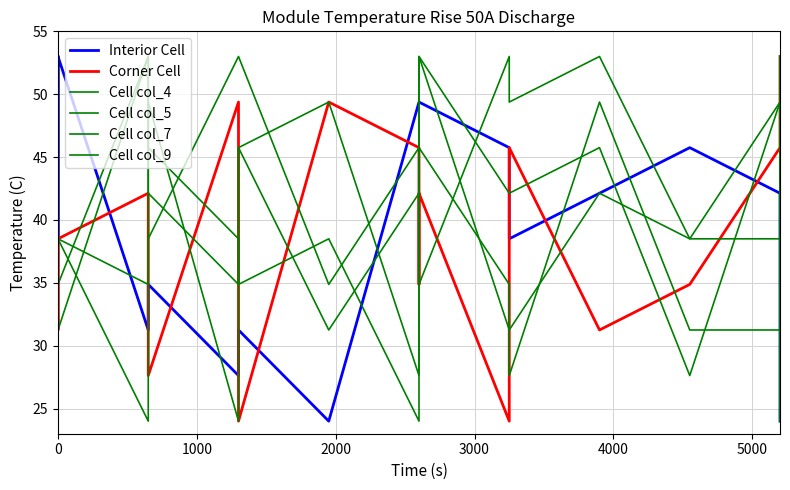

What is the average value of the Interior Cell series?

39.3